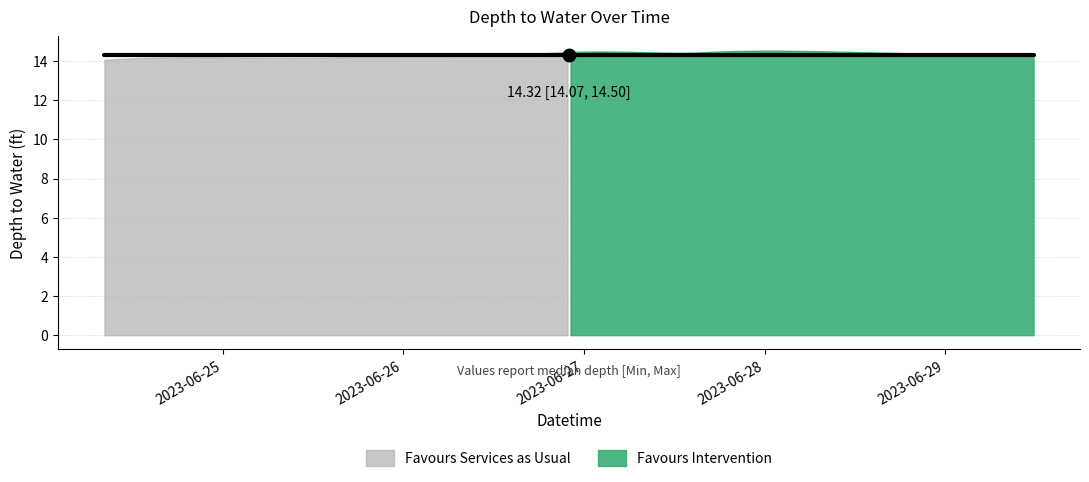

What position from the right is 2023-06-24 08:19:00?

14